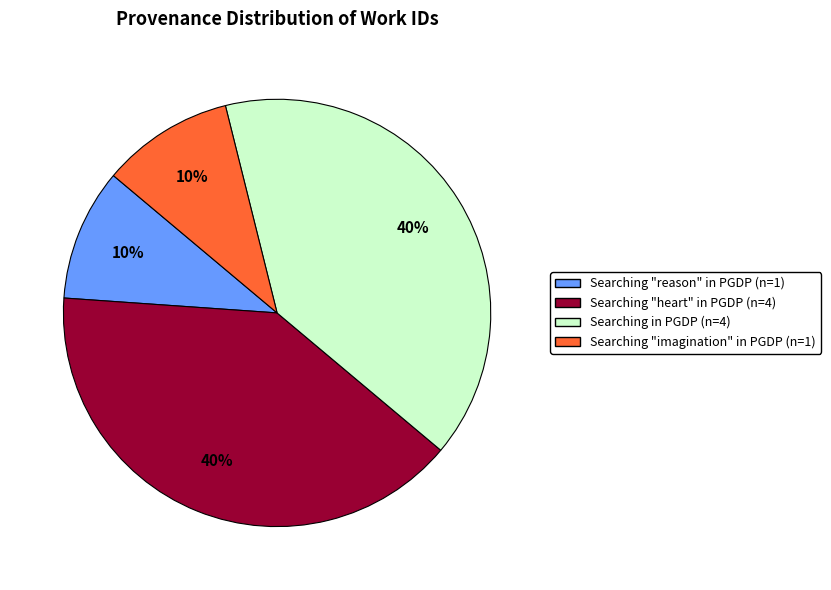

Is there a majority slice in this chart?

No